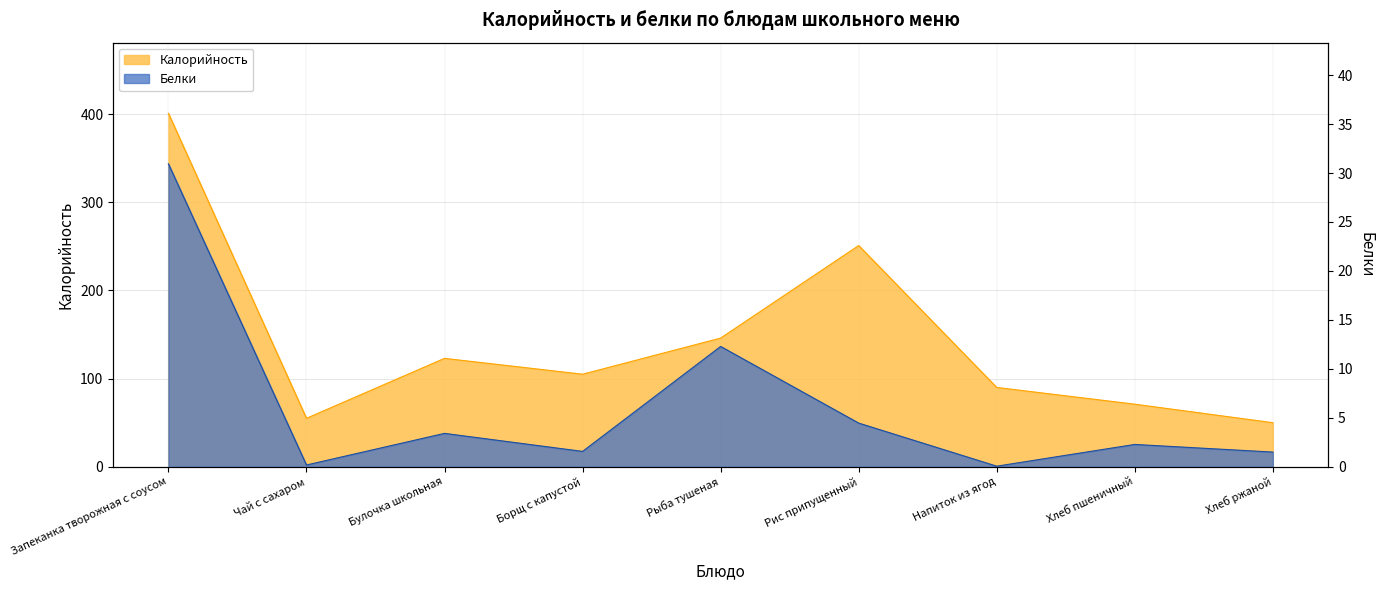

The value of Белки at Чай с сахаром is 0.2. True or false?

True